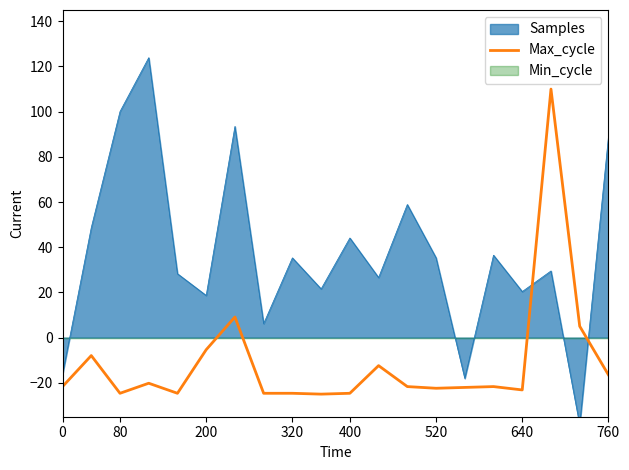

What is the maximum value for Max_cycle?

110.0